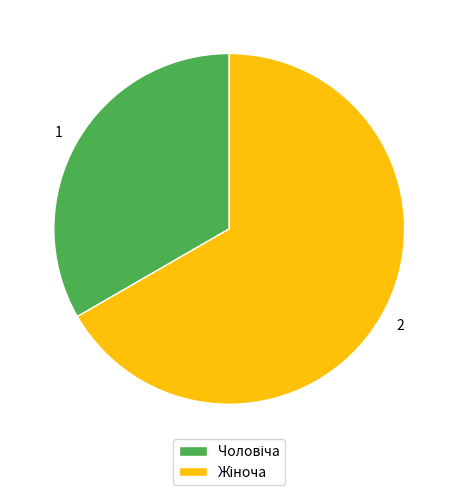

Is there a majority slice in this chart?

Yes